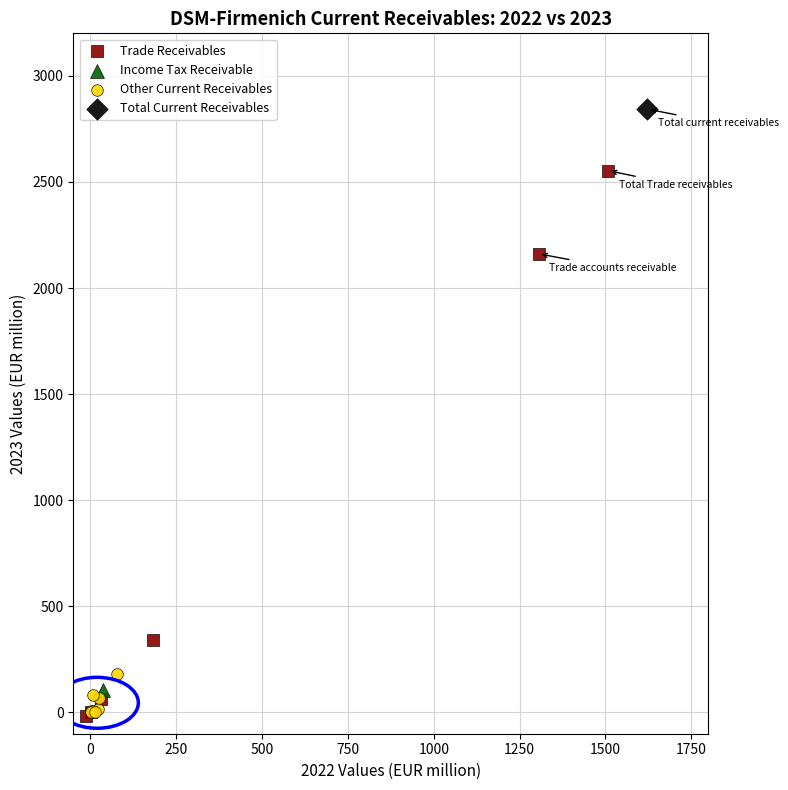

What are all the series names shown in the legend?

Trade Receivables, Income Tax Receivable, Other Current Receivables, Total Current Receivables